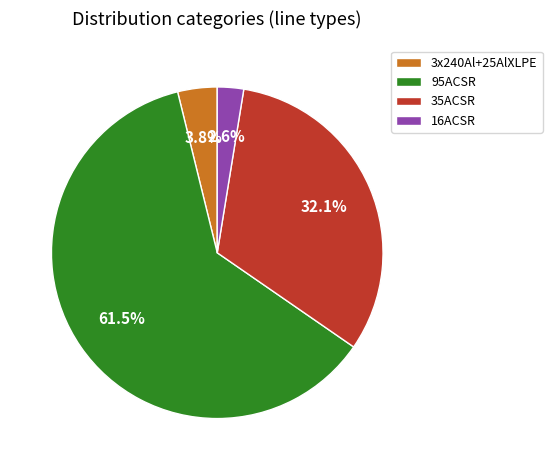

To the nearest percent, what percentage of the pie is 3x240Al+25AlXLPE?

4%